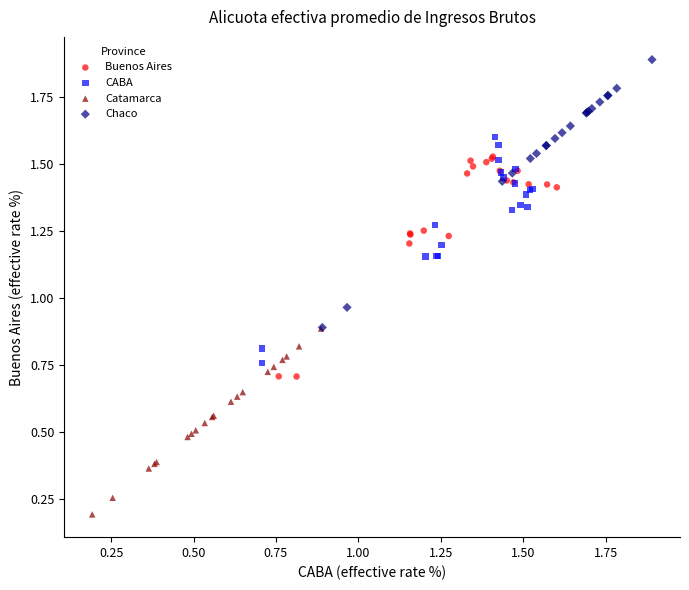

Which series reaches the minimum Y coordinate?

Catamarca